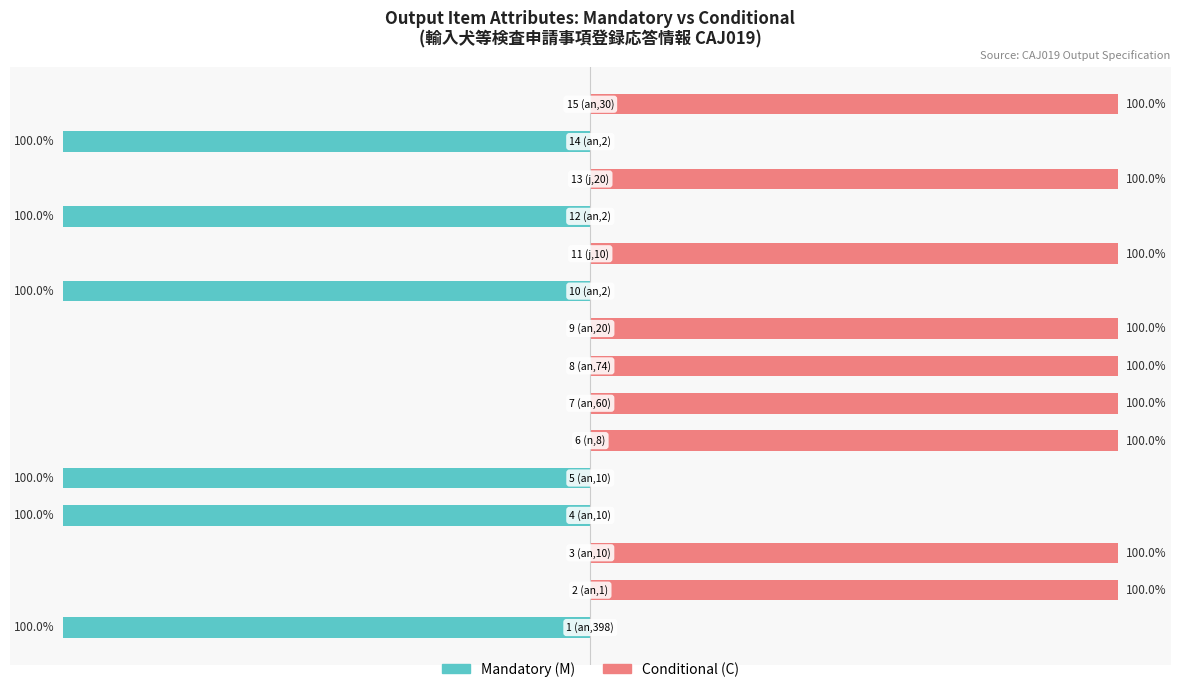

What is the difference between the maximum and minimum values in the Mandatory (M) series?

100